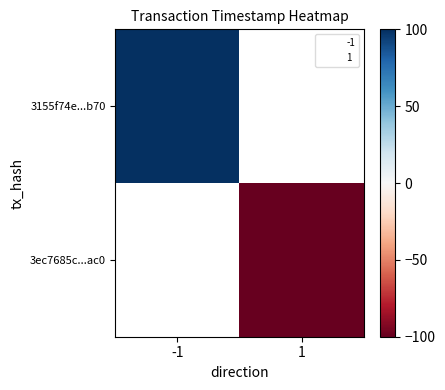

List the series in order of their peak value, lowest first.

3155f74e...b70, 3ec7685c...ac0